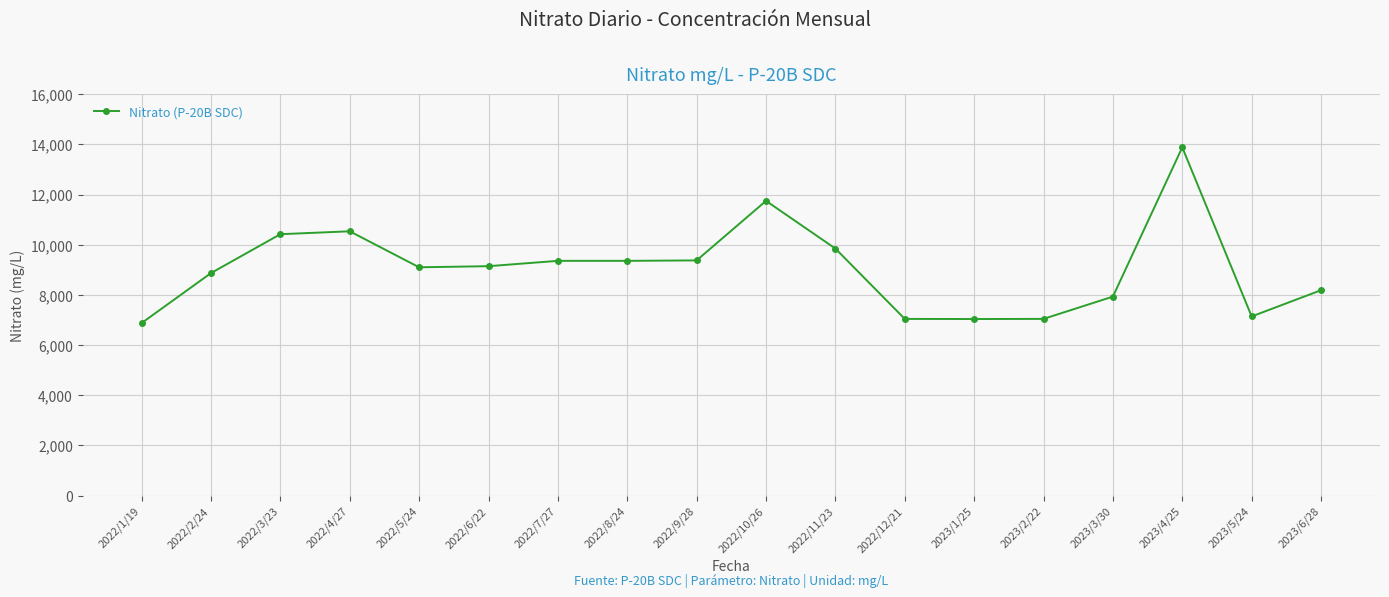

True or false: the data has more than 0 interior local peaks.

True